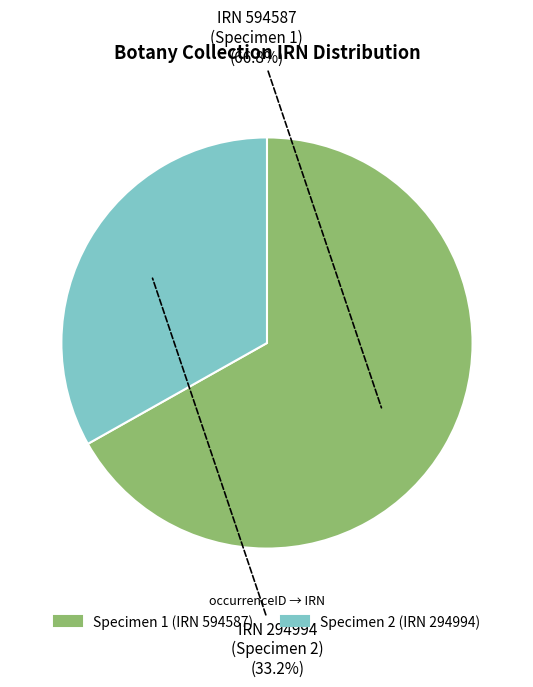

How many segments does this pie chart have?

2